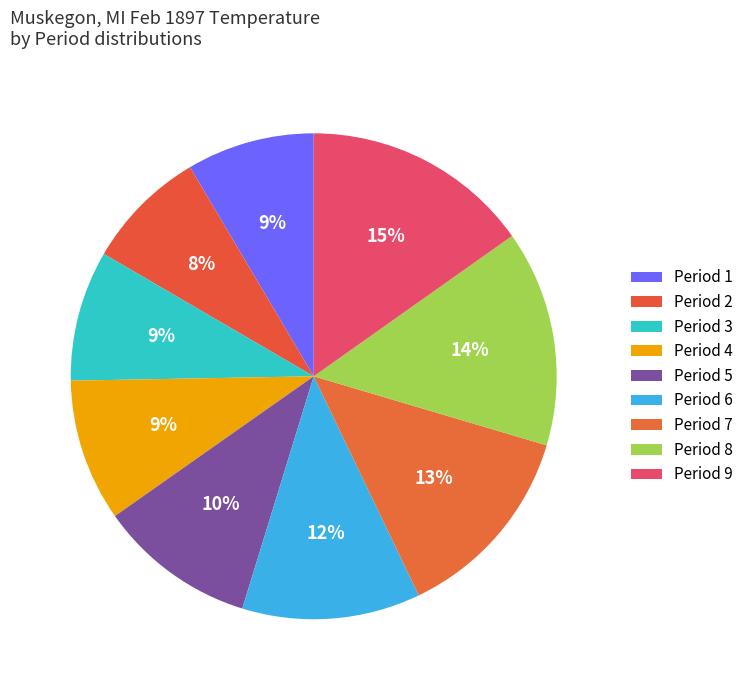

How many slices are in this pie chart?

9